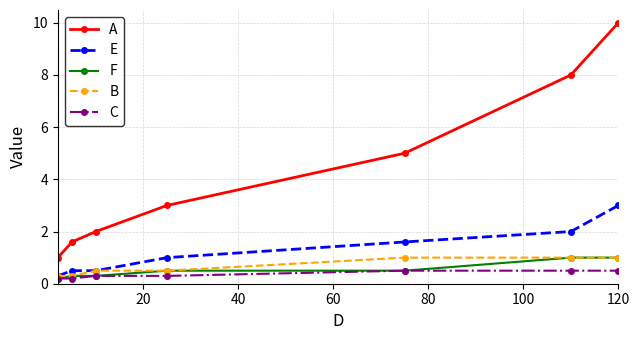

How many distinct data groups are displayed?

5